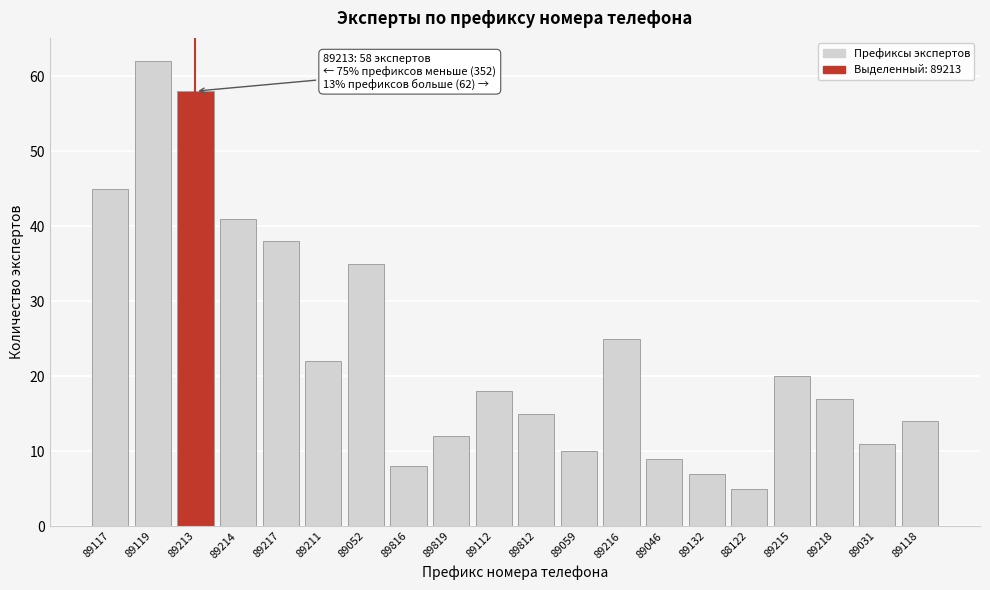

Reading left to right, list all the values displayed in this chart.

89117=45	89119=62	89213=58	89214=41	89217=38	89211=22	89052=35	89816=8	89819=12	89112=18	89812=15	89059=10	89216=25	89046=9	89132=7	88122=5	89215=20	89218=17	89031=11	89118=14